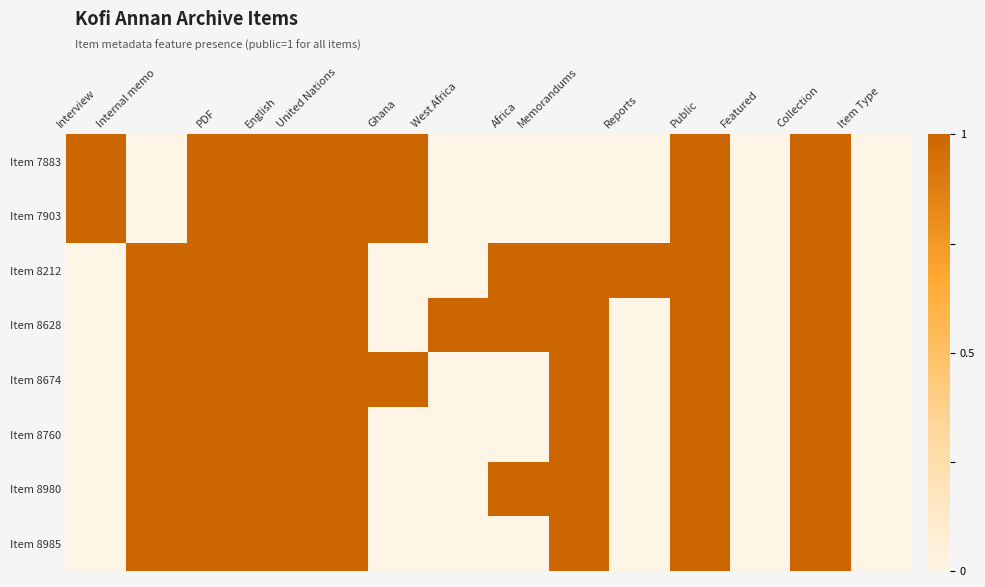

Which series has the largest range (max minus min)?

Item 7883